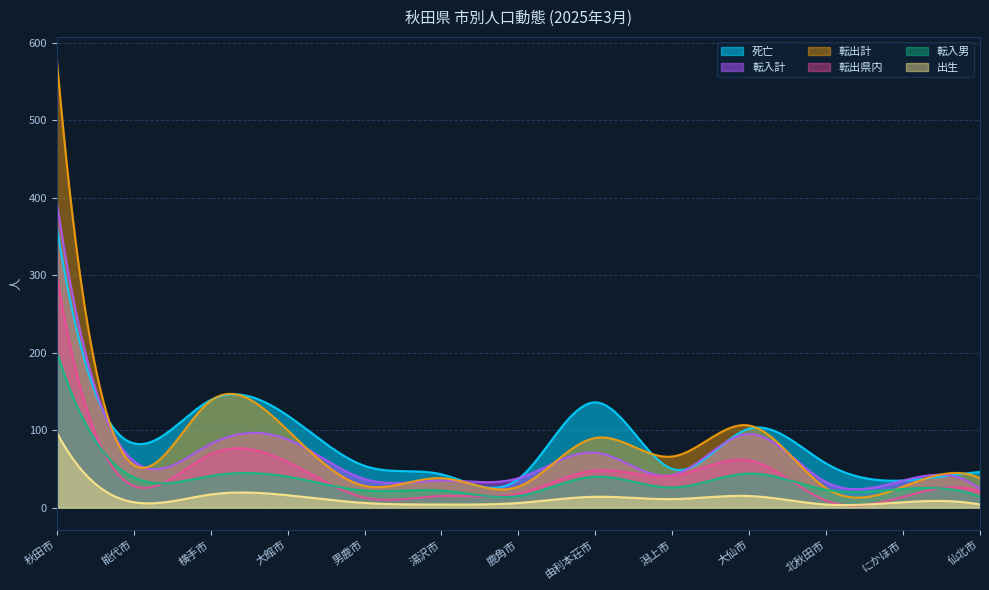

What is the lowest value of the 転入男 series?

13.7